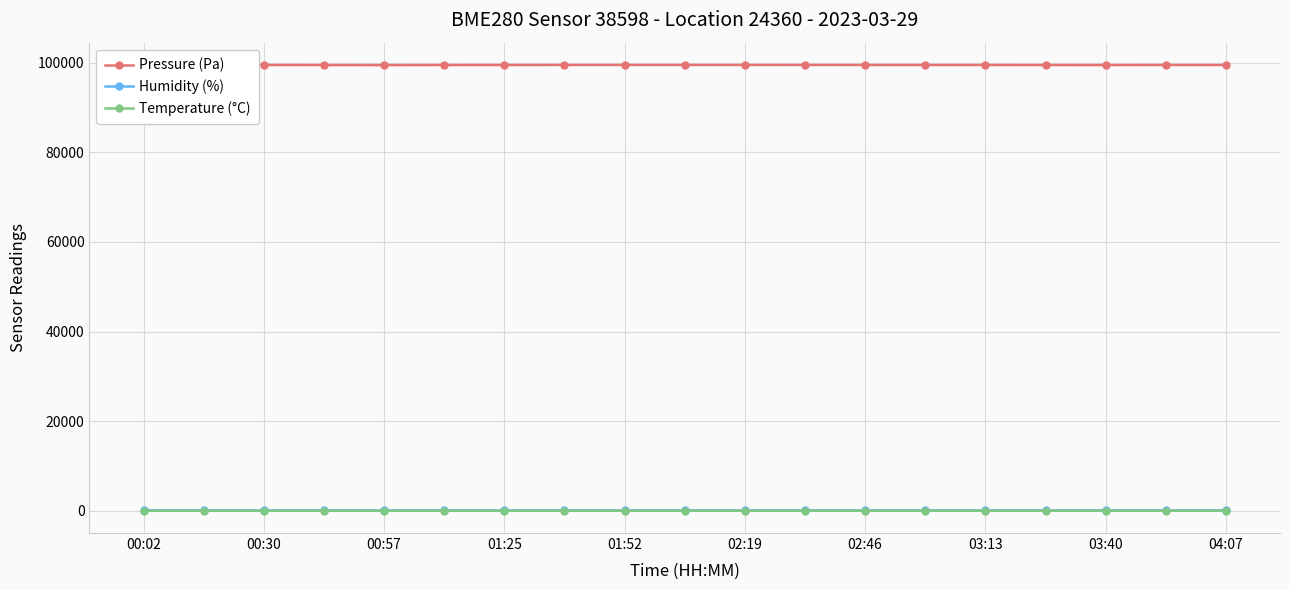

What are all the series names shown in the legend?

Pressure (Pa), Humidity (%), Temperature (°C)